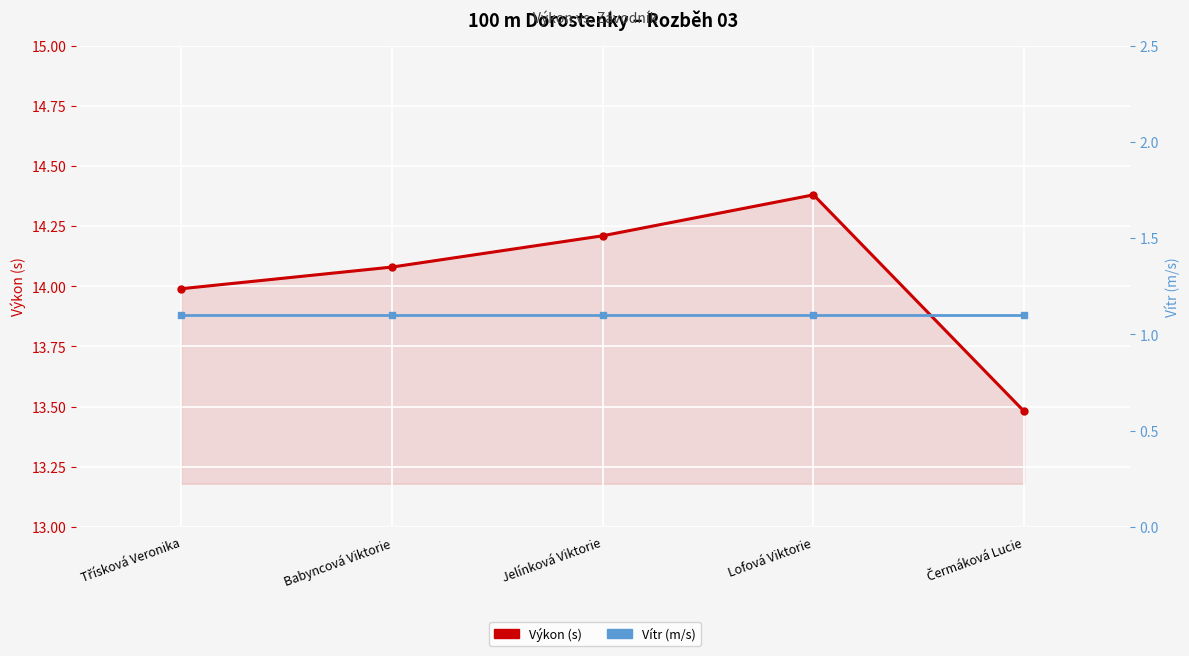

At which label does Vítr (m/s) reach its minimum?

Třísková Veronika